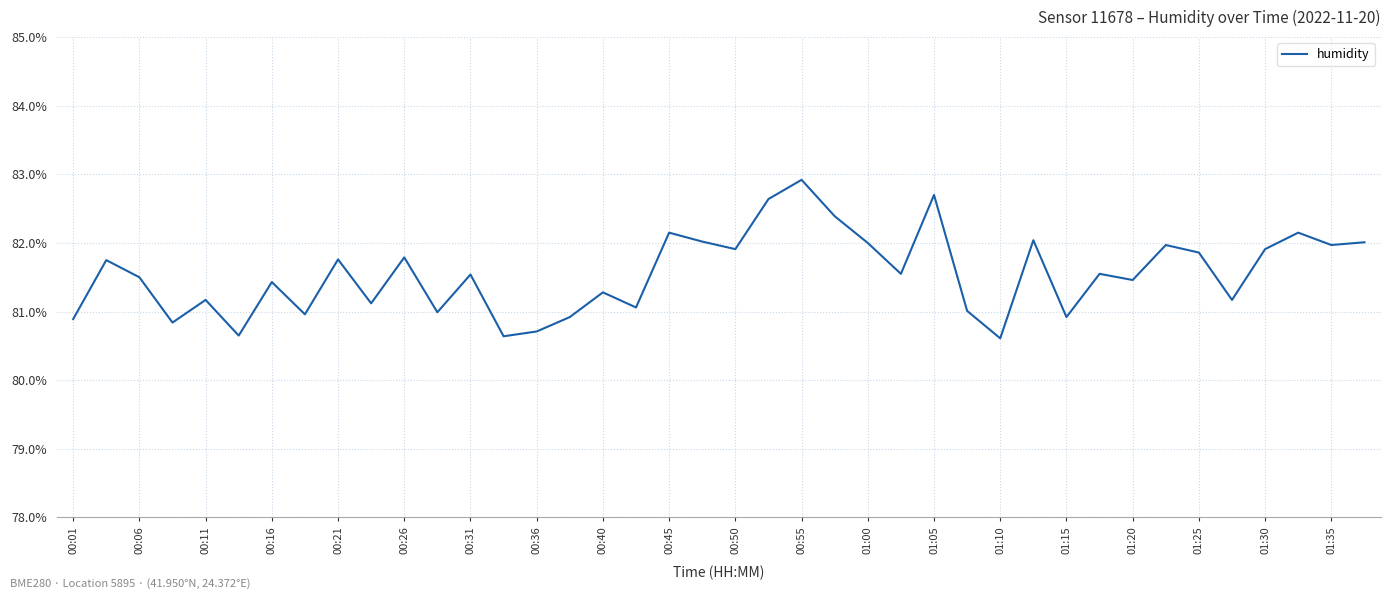

What is the smallest value displayed?

80.6